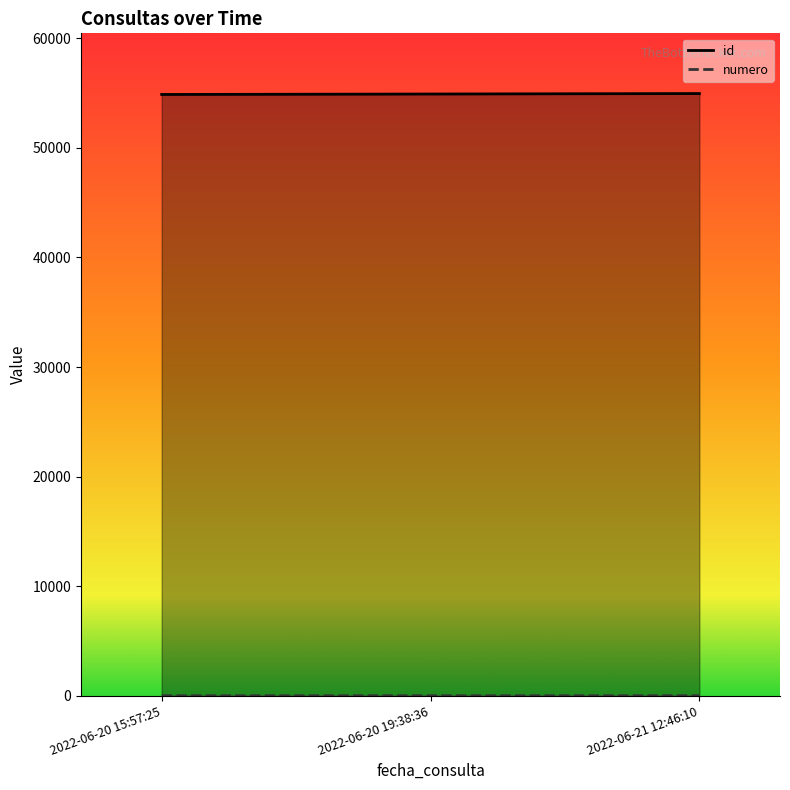

Reading left to right, extract all data points from this chart.

id: 2022-06-20 15:57:25=54877	2022-06-20 19:38:36=54917	2022-06-21 12:46:10=54960
numero: 2022-06-20 15:57:25=1	2022-06-20 19:38:36=2	2022-06-21 12:46:10=3